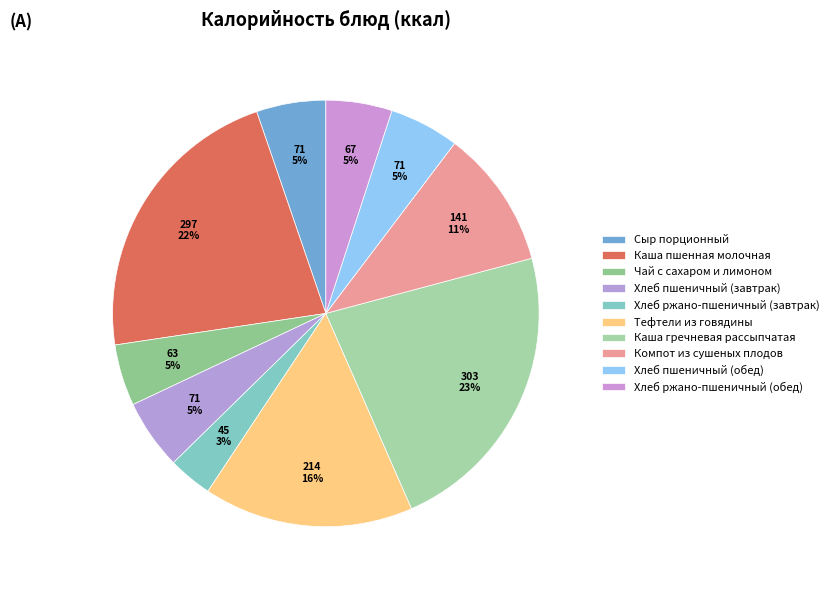

True or false: Каша пшенная молочная accounts for 28% of the total.

False